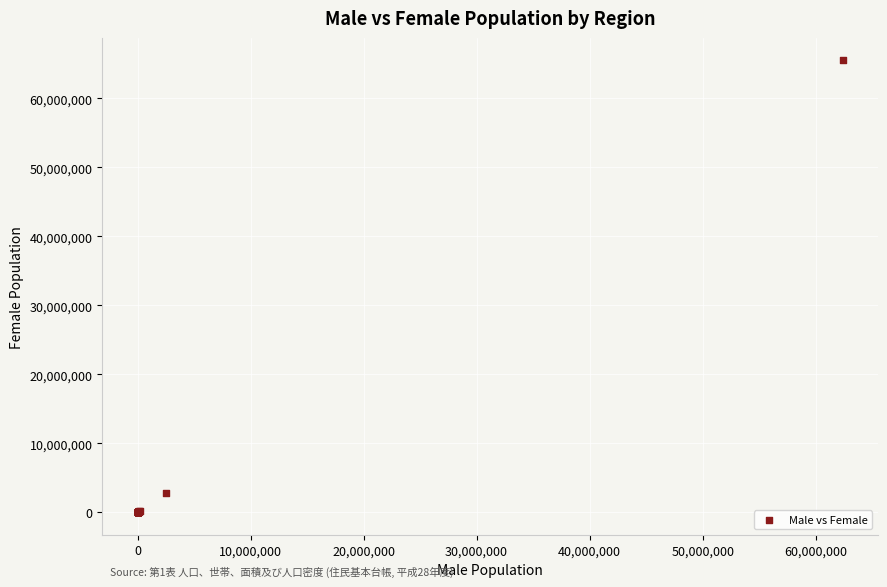

What Y value in the scatter plot is closest to 32757075?

2833467